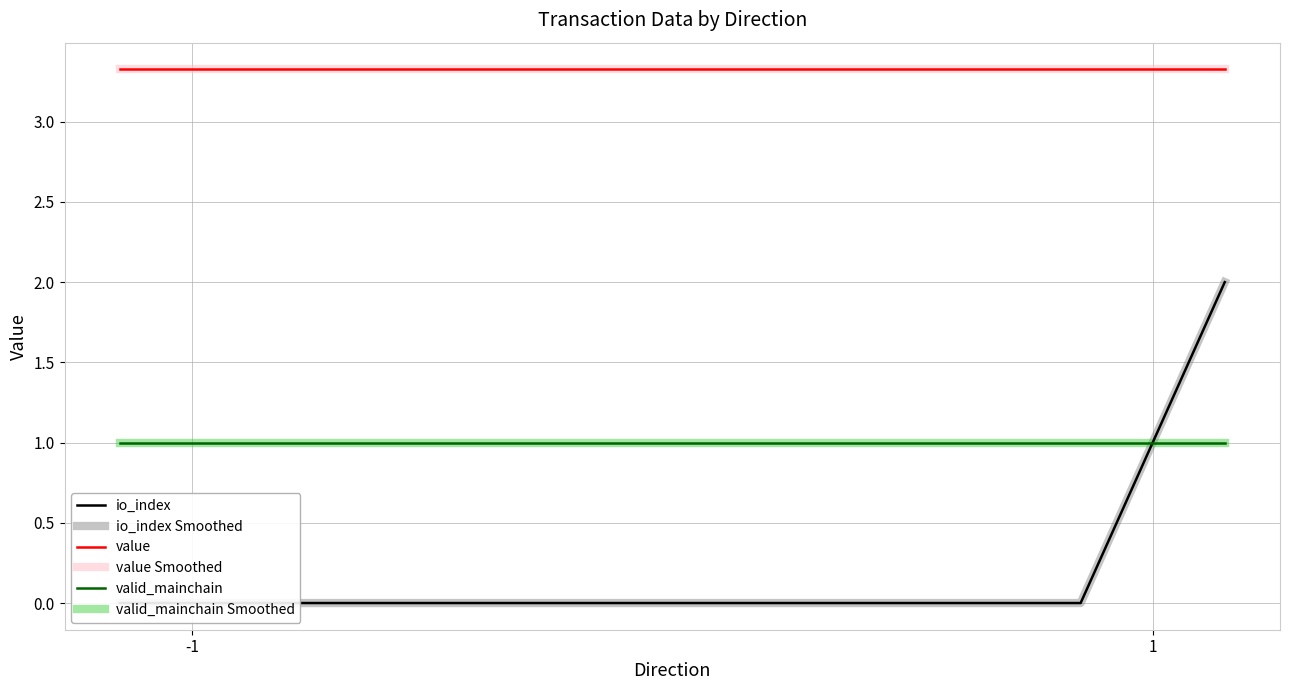

How many lines are shown in the chart?

6